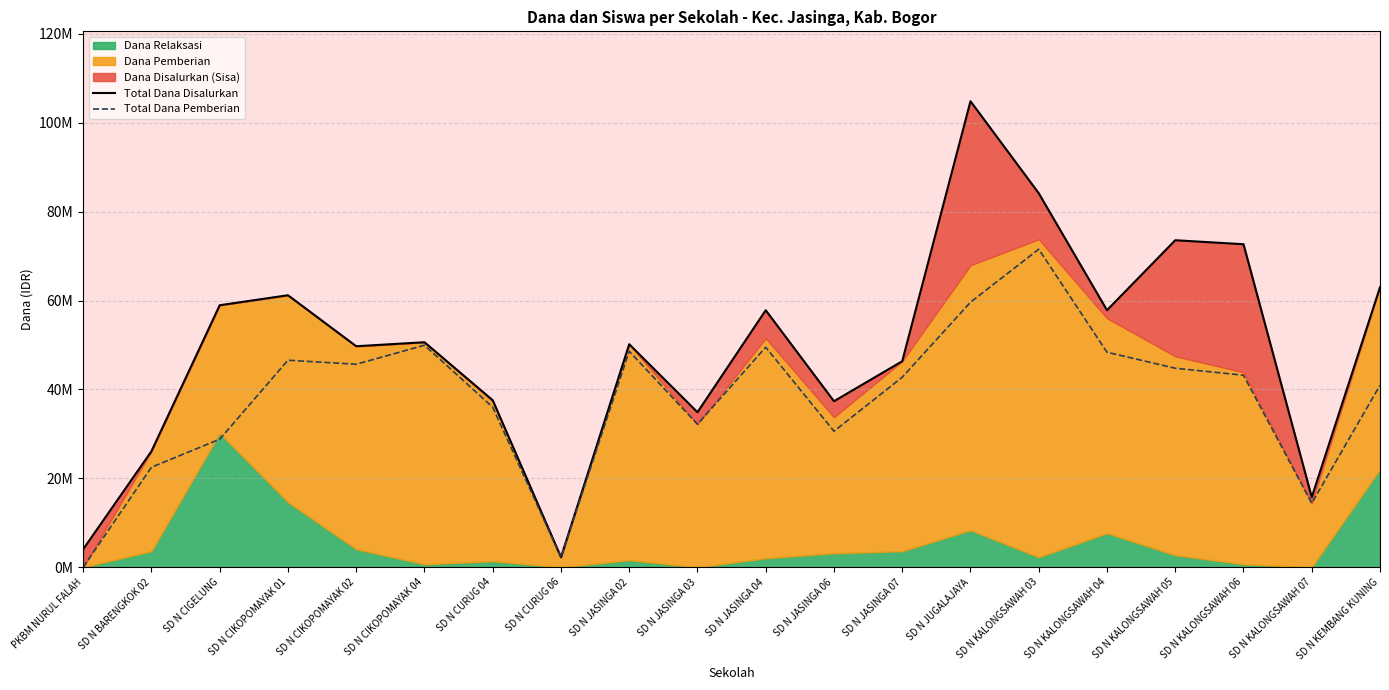

What is the maximum value shown in the chart?

104850000